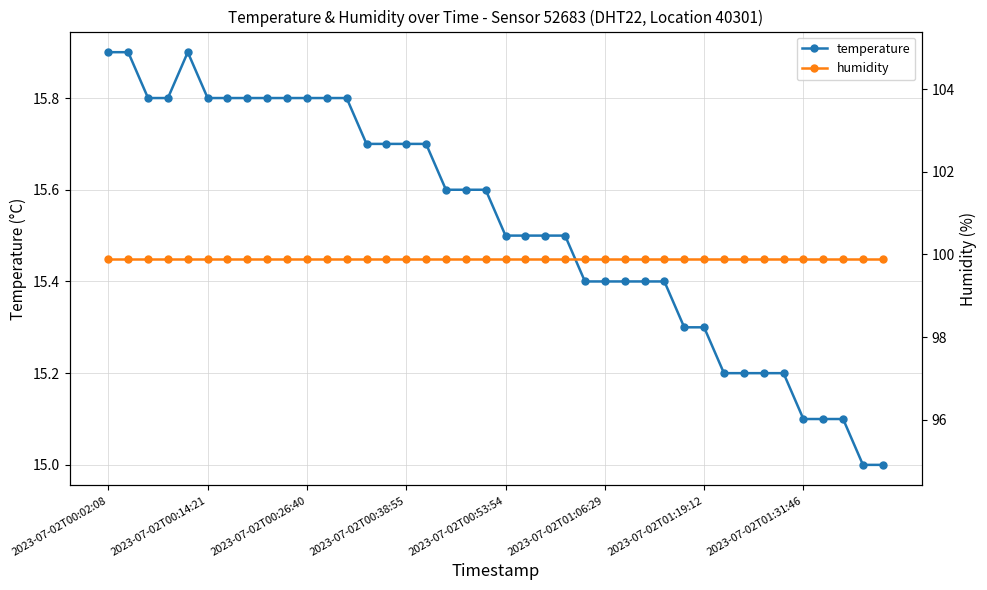

True or false: humidity has more than 2 interior local peaks.

False